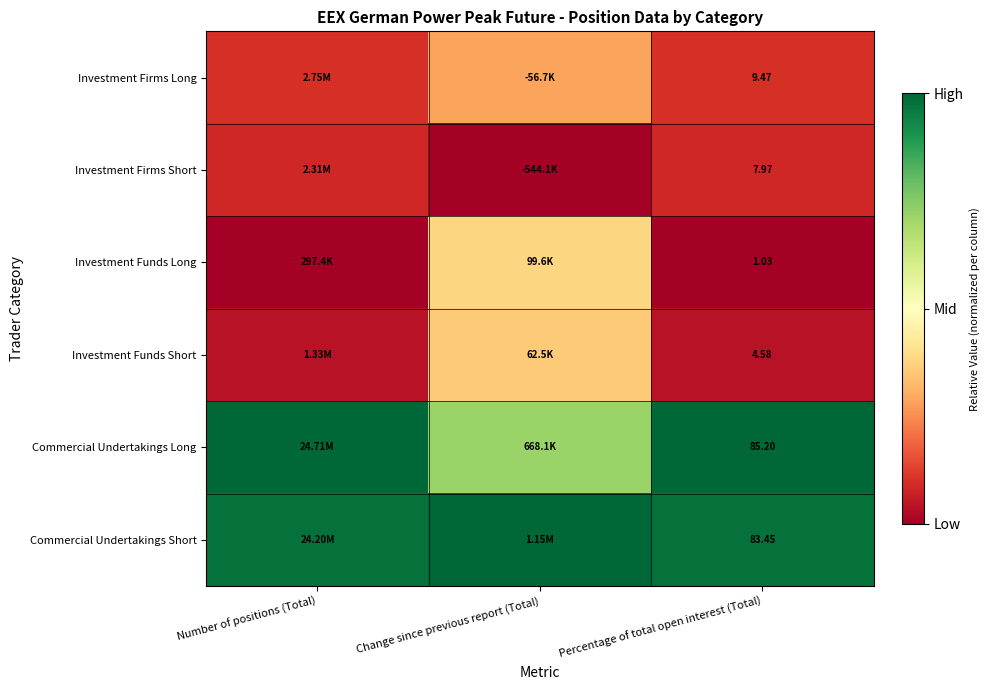

Rank the series at Percentage of total open interest (Total) from highest to lowest value.

Commercial Undertakings Long, Commercial Undertakings Short, Investment Firms Long, Investment Firms Short, Investment Funds Short, Investment Funds Long